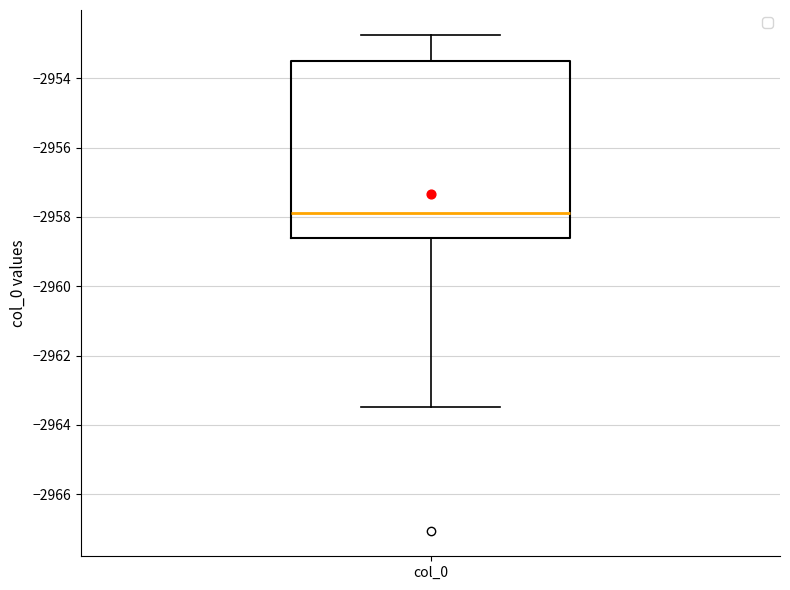

Where is the lower edge of the box for col_0 on the y-axis? The values are not printed on the chart, so give them approximately, as read against the axis.

-2958.6